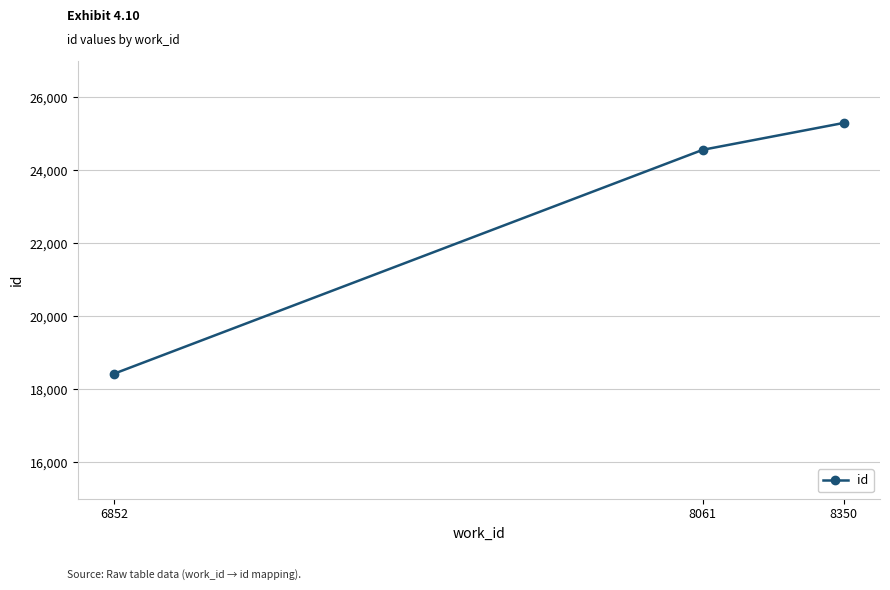

Reading left to right, transcribe all the data shown in this chart.

18429	24566	25301